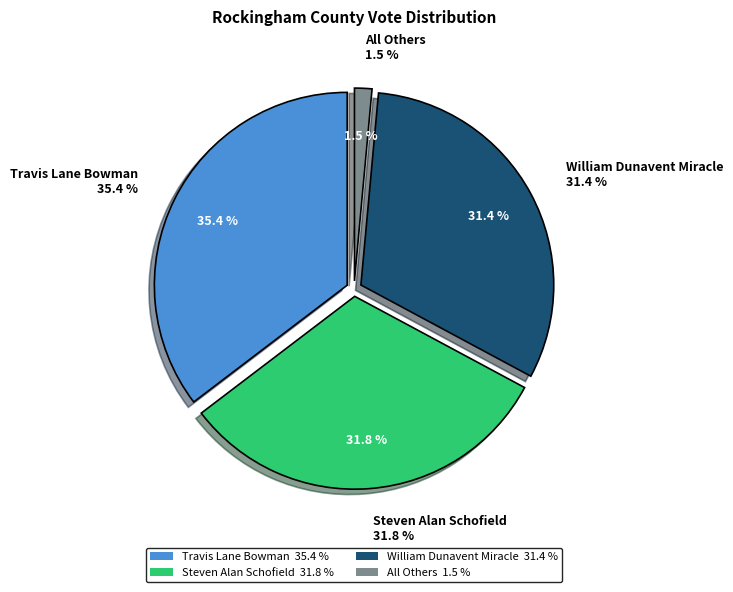

Rank the categories by value from lowest to highest.

All Others, William Dunavent Miracle, Steven Alan Schofield, Travis Lane Bowman